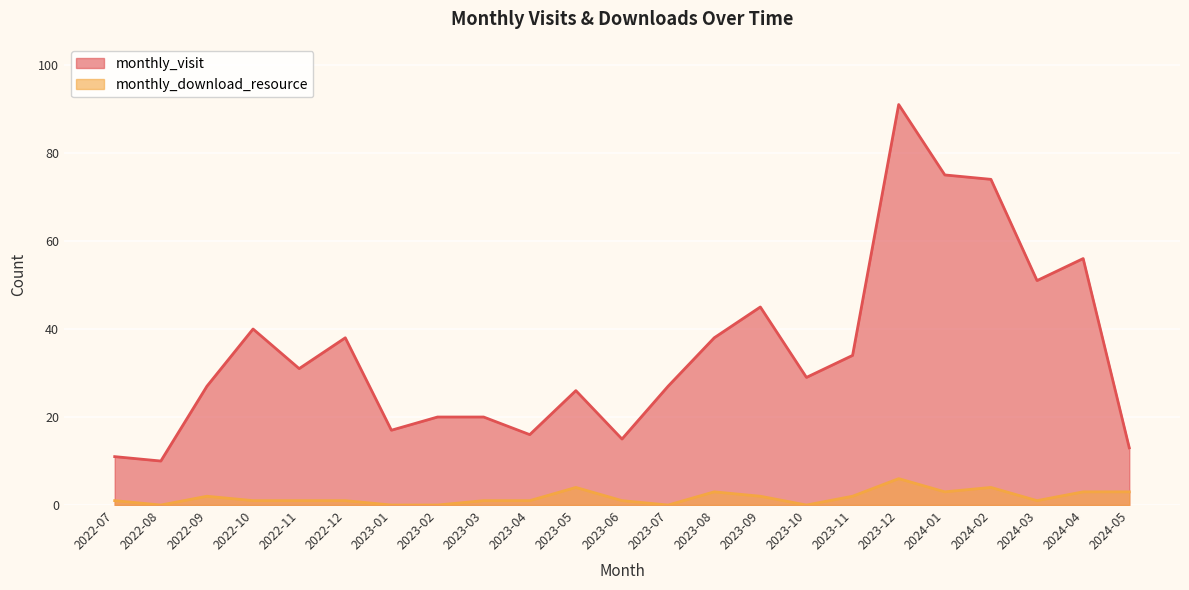

What is the difference between the maximum and minimum values in the monthly_visit series?

81